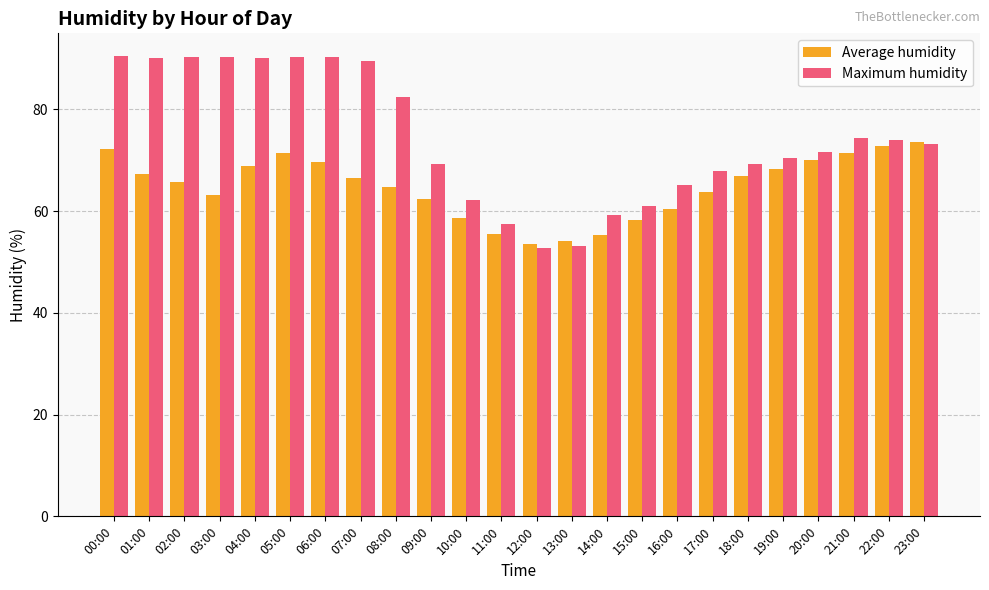

What is the total value across all series at 18:00?

136.0